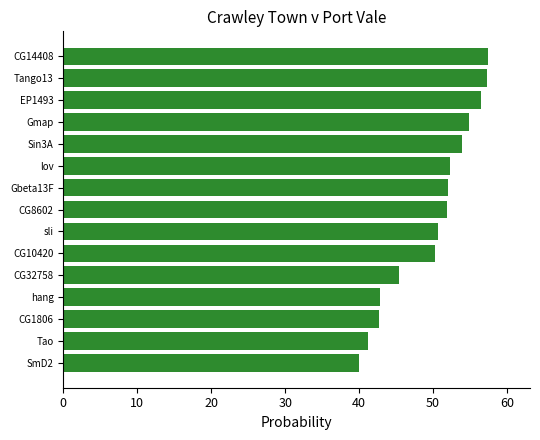

What is the greatest value displayed?

57.4